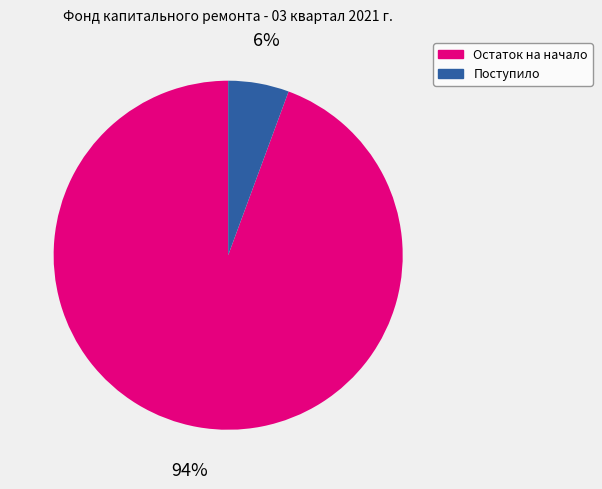

How many segments does this pie chart have?

2